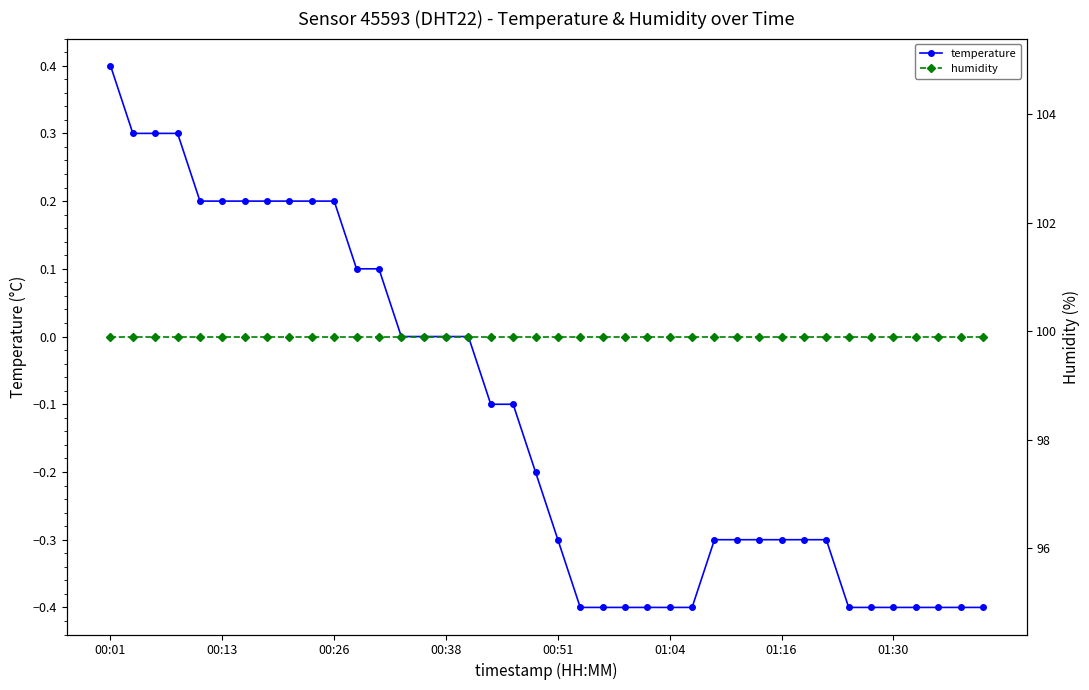

Does the chart display data point markers on the line(s)?

Yes